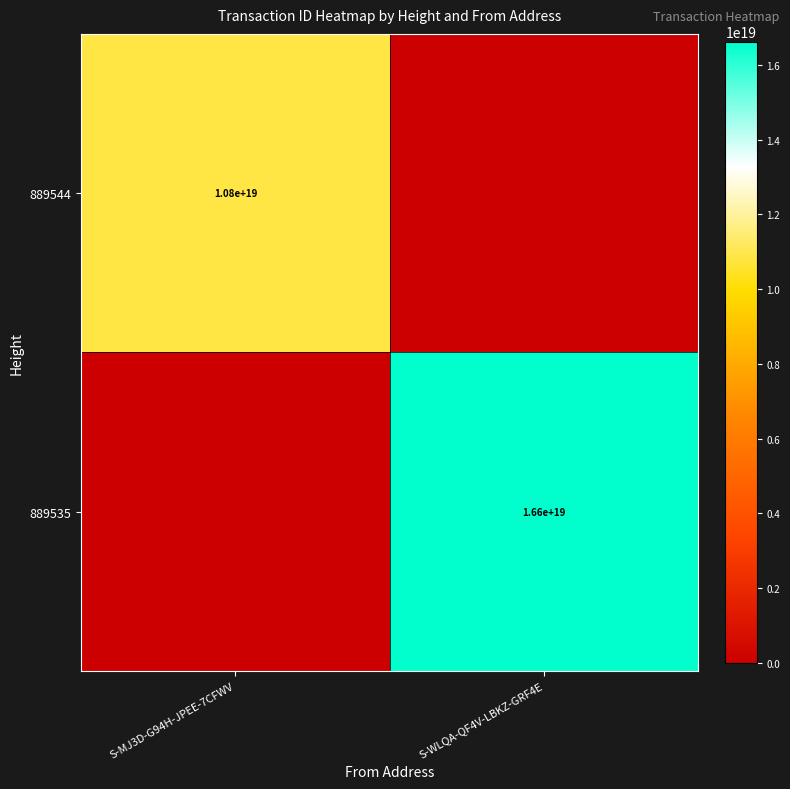

What is the maximum value shown in the chart?

16617955124785362944